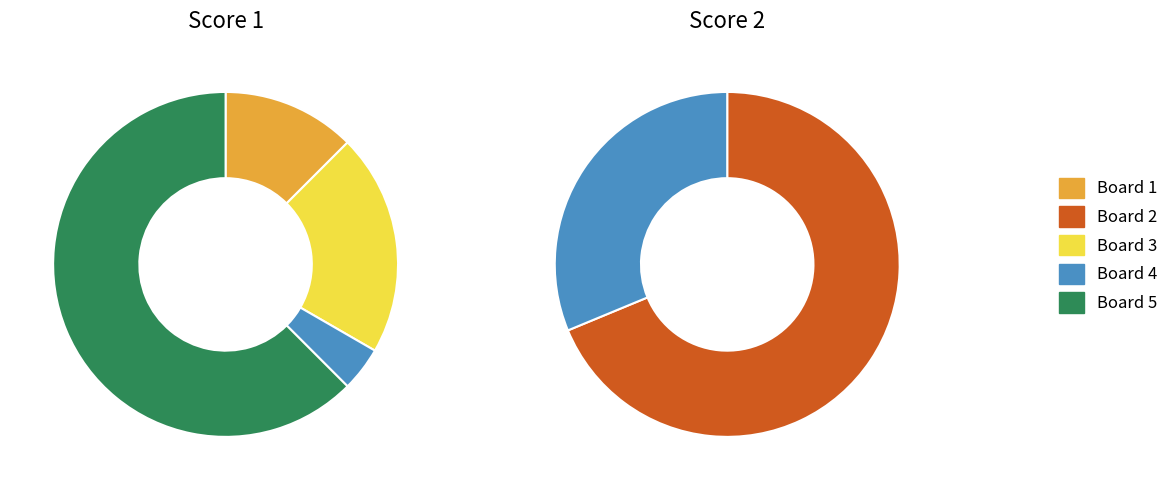

The 5 slice represents 1% of the pie. True or false?

False